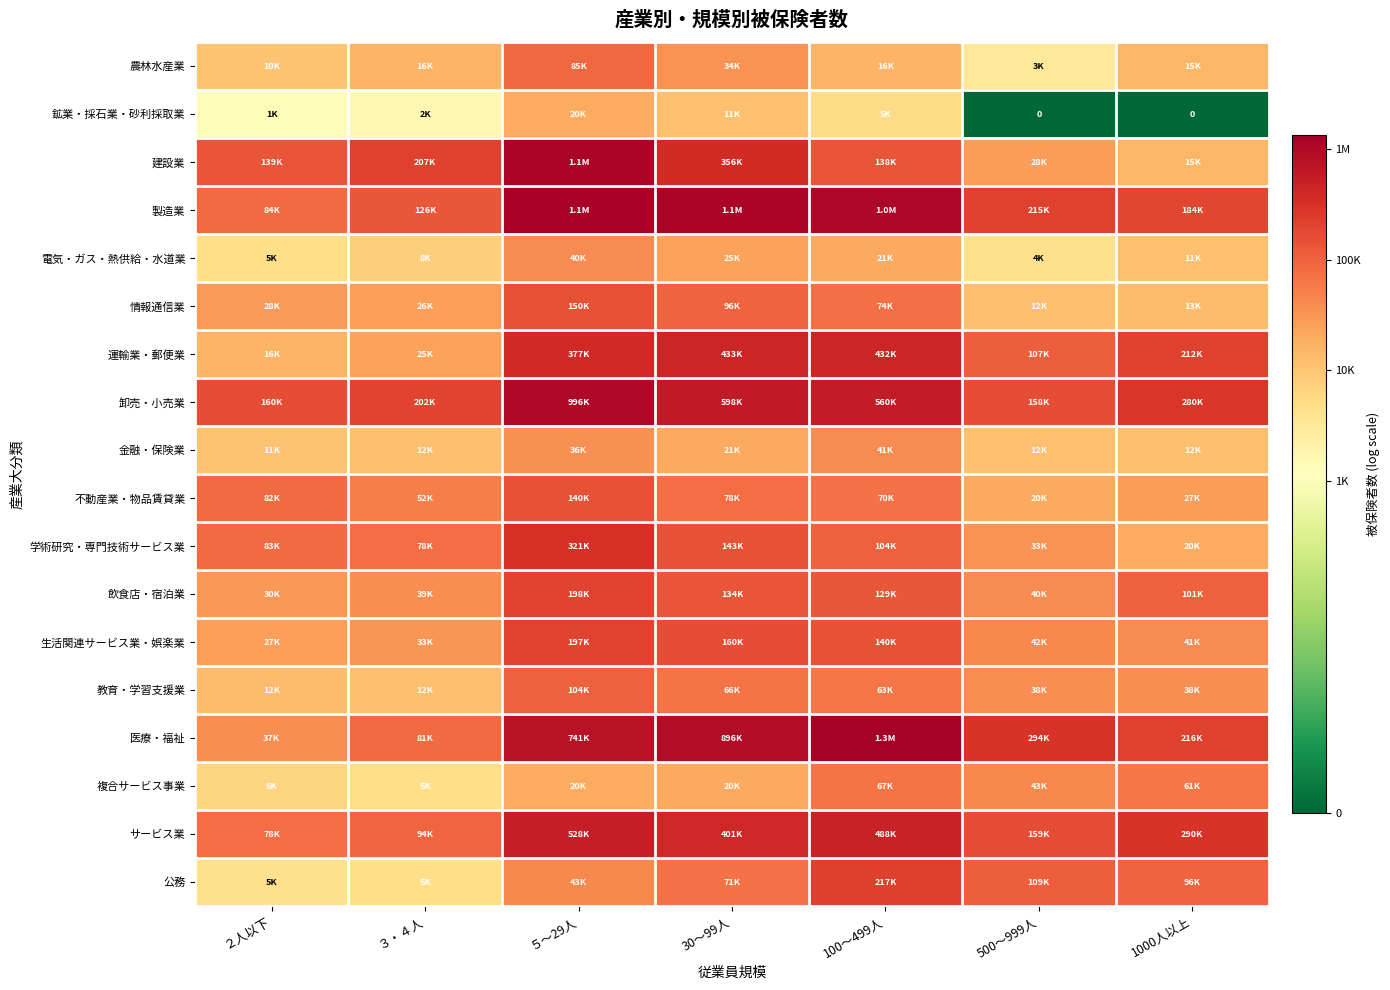

Is it true that 運輸業・郵便業 equals 18.0 at 500～999人?

False